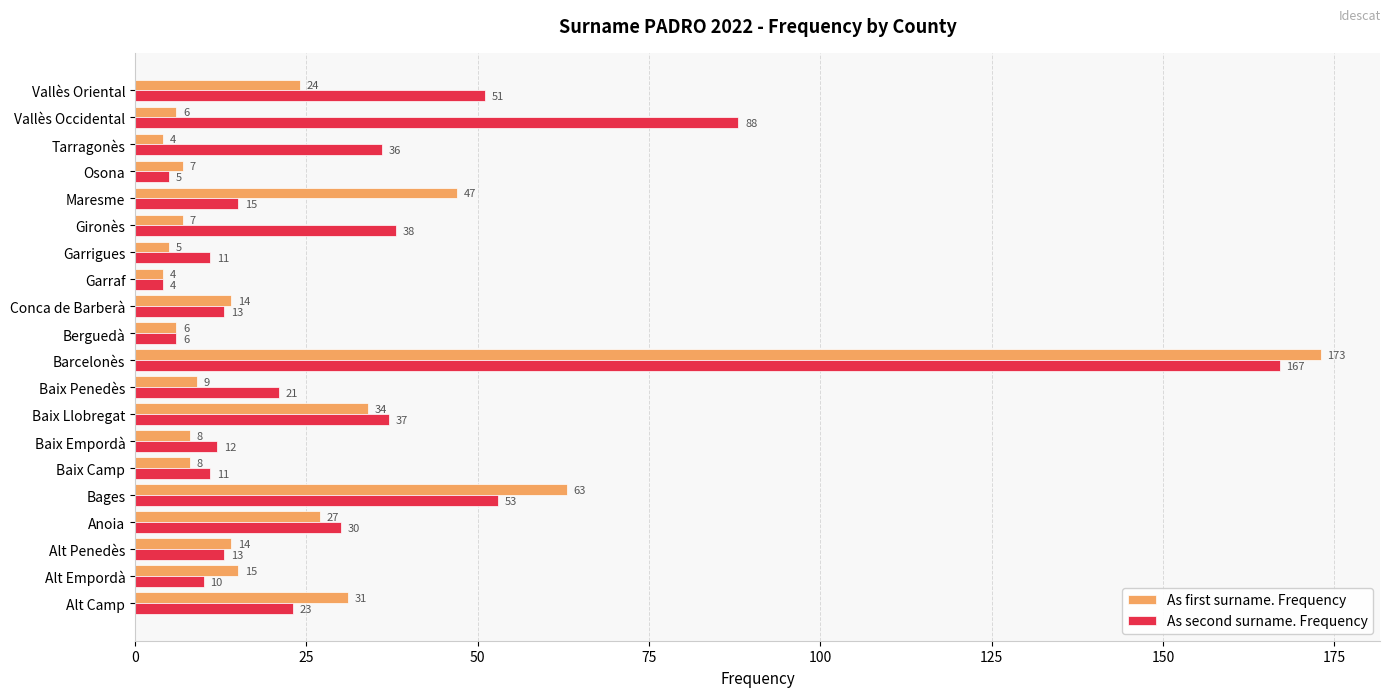

What are all the series names shown in the legend?

As first surname. Frequency, As second surname. Frequency